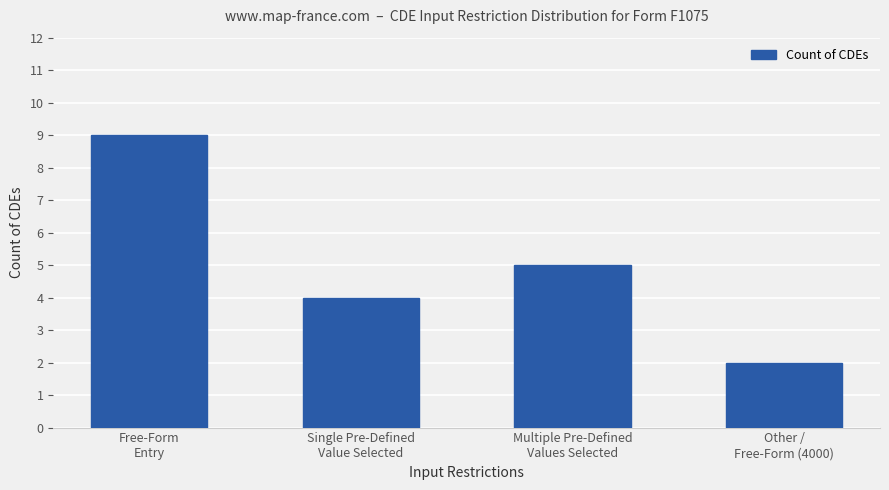

What is the change in value from Free-Form
Entry to Other /
Free-Form (4000)?

-7